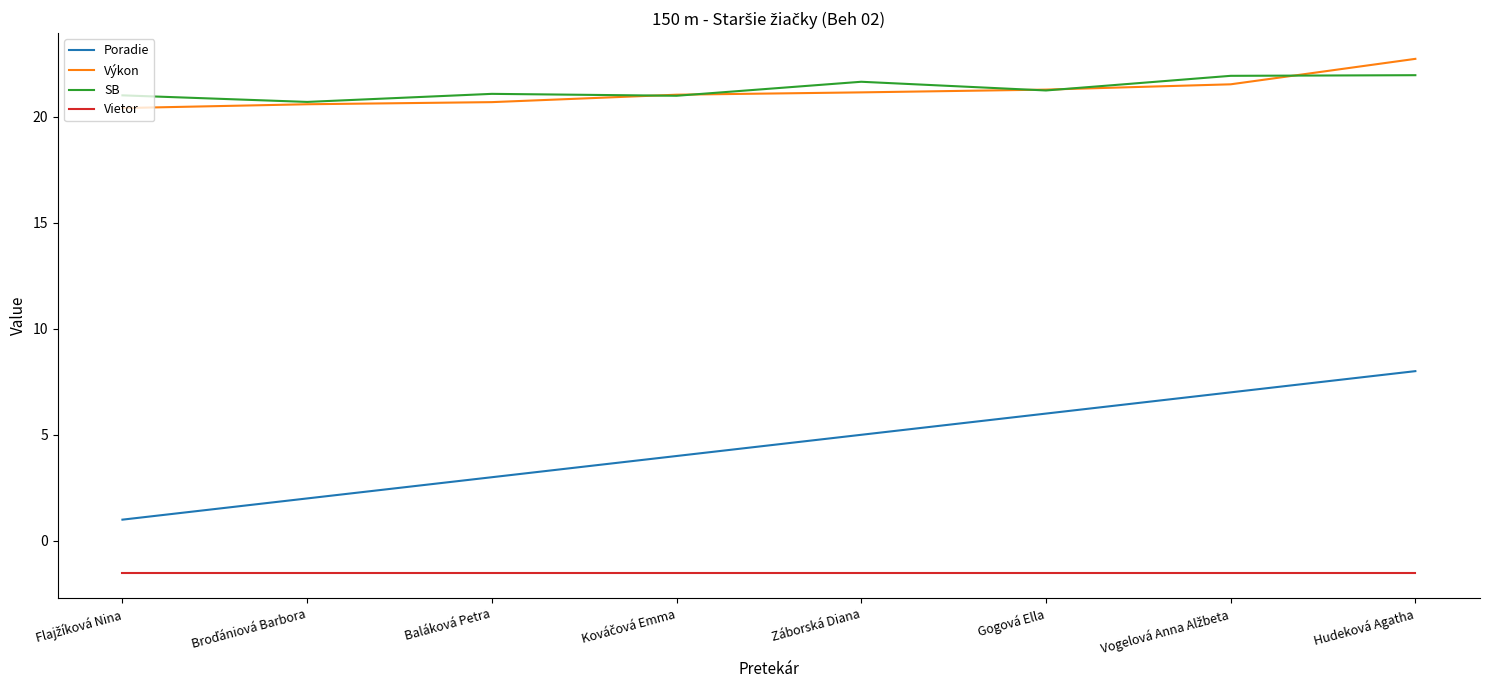

At which category is the sum across all series the highest?

Hudeková Agatha